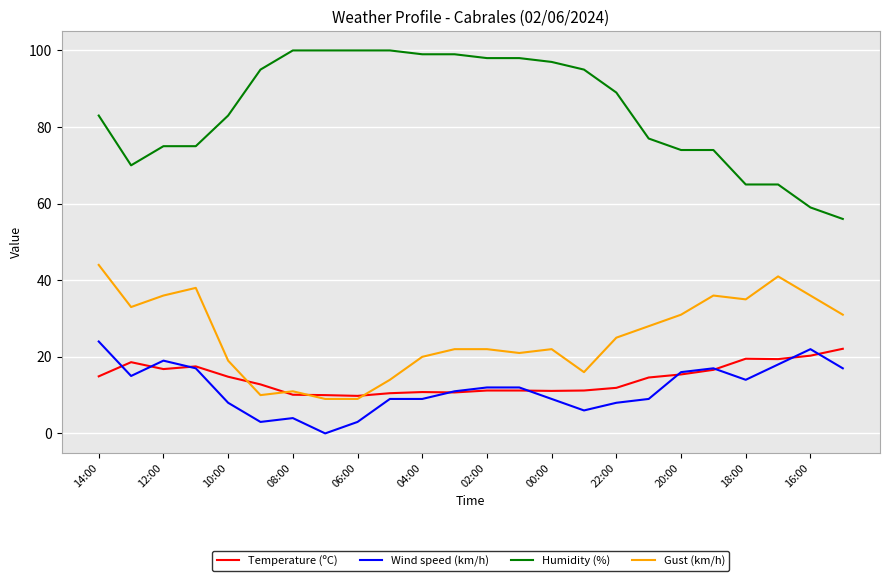

What is the highest value of the Humidity (%) series?

100.0